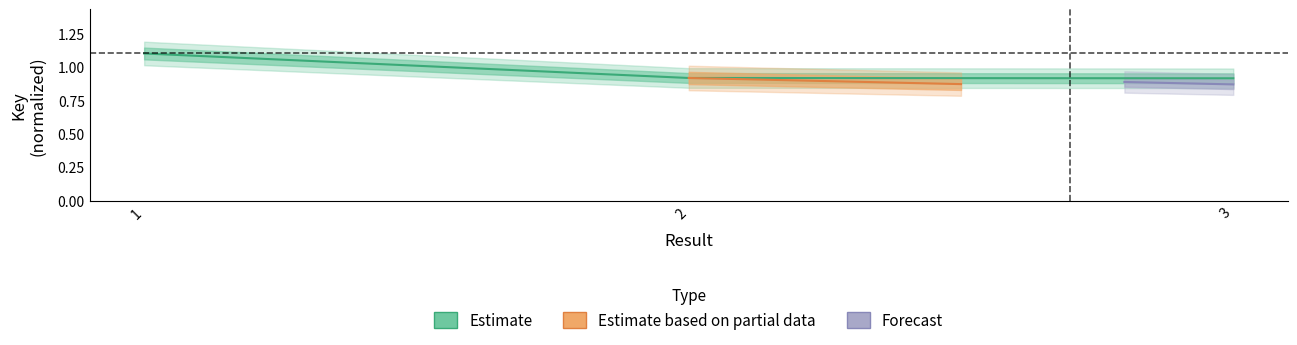

The chart shows a value of 0.6 at 3. True or false?

False